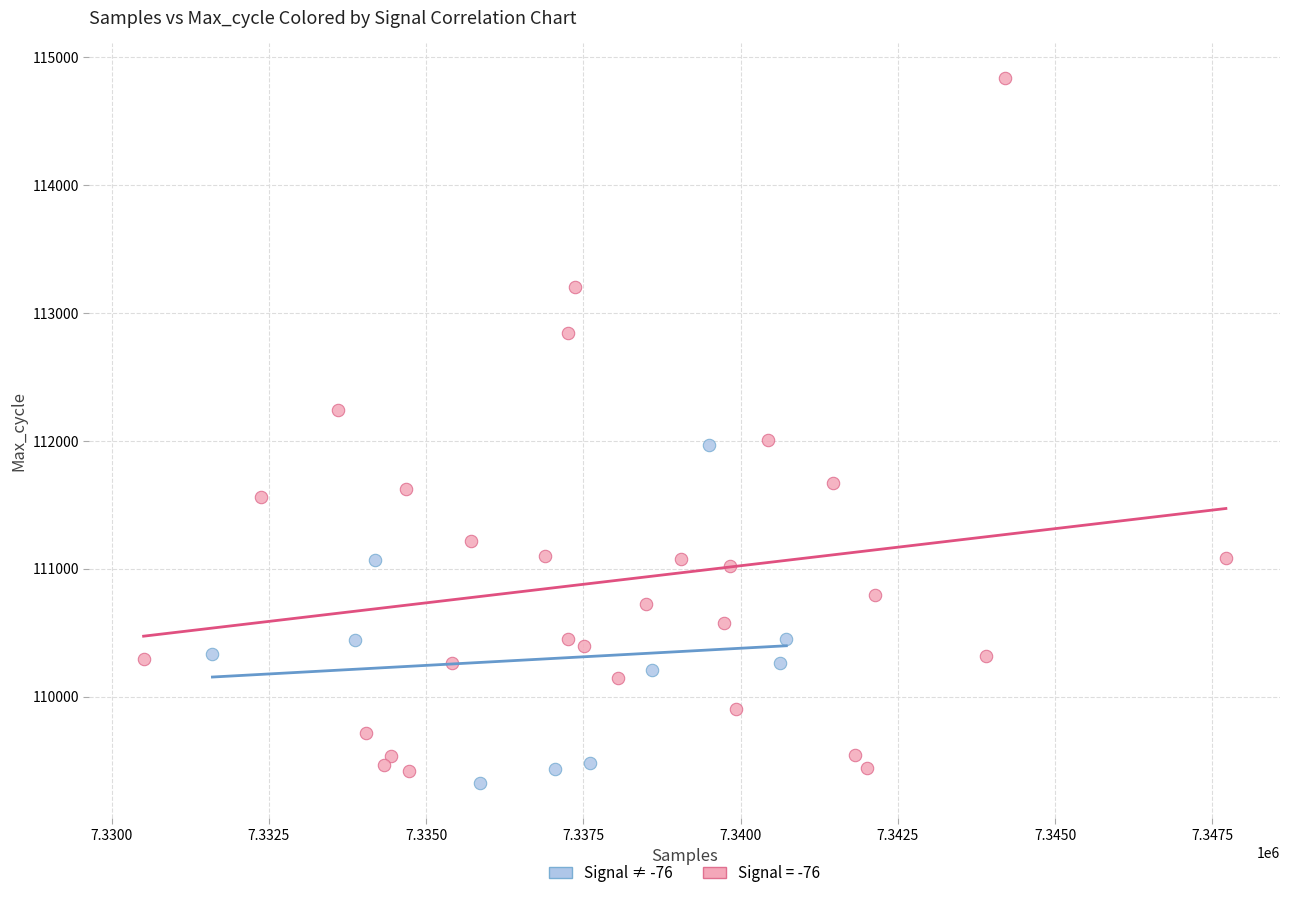

Which series has the widest spread of Y values?

Signal = -76